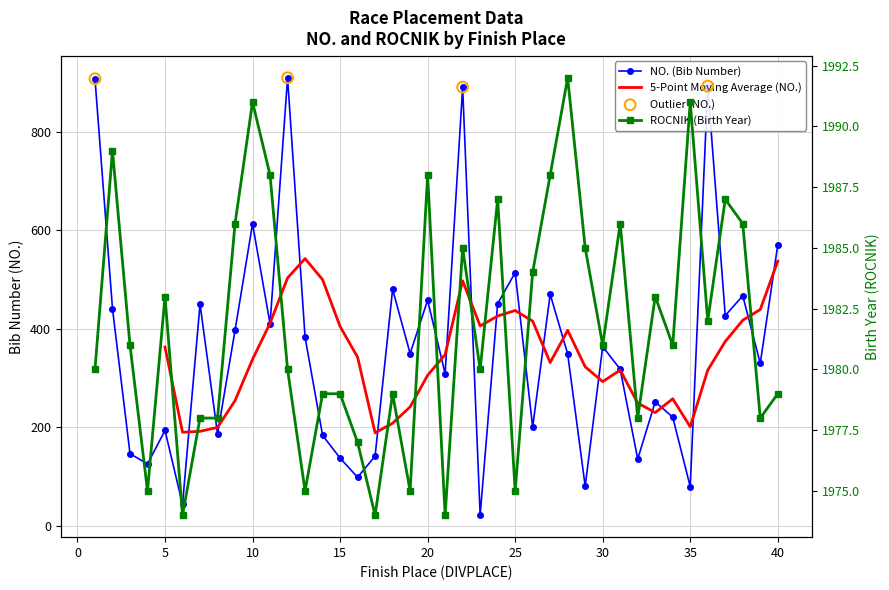

At which category is the sum across all series the highest?

12